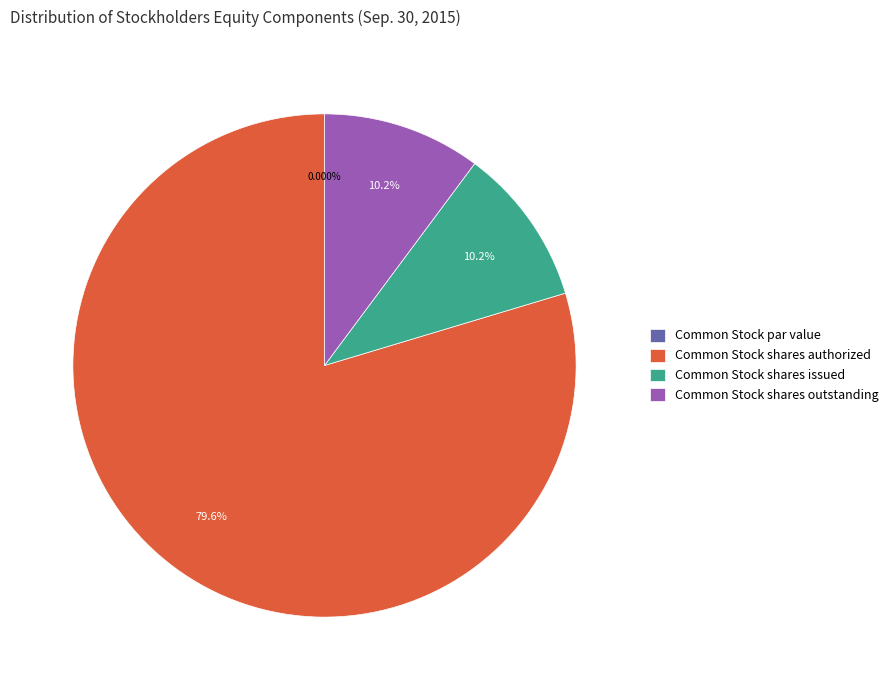

To the nearest percent, what portion does Common Stock shares outstanding represent?

10%